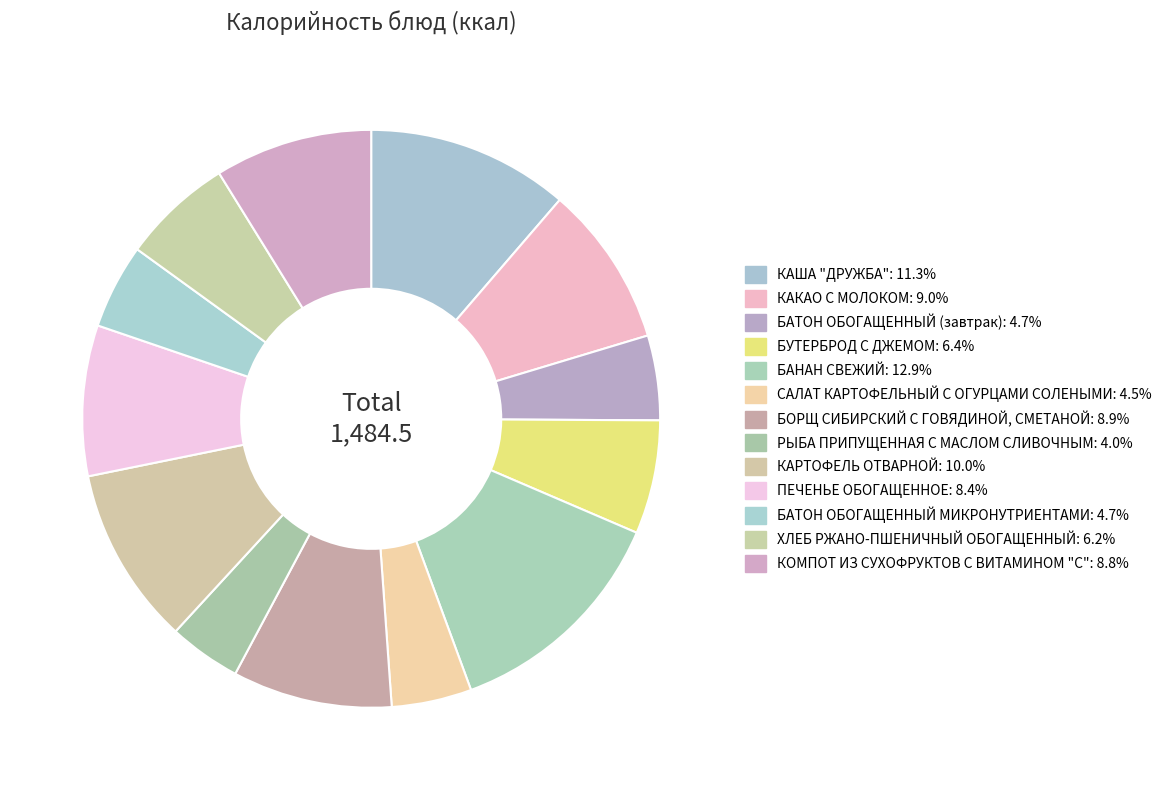

Is there any slice that represents more than half of the pie?

No